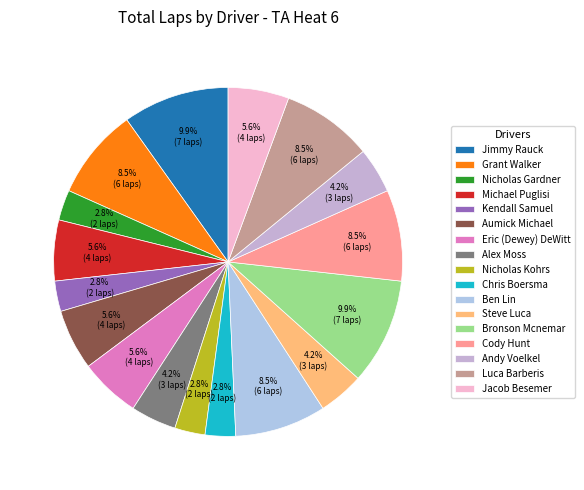

To the nearest percent, what is the combined percentage of Bronson Mcnemar and Luca Barberis?

18%